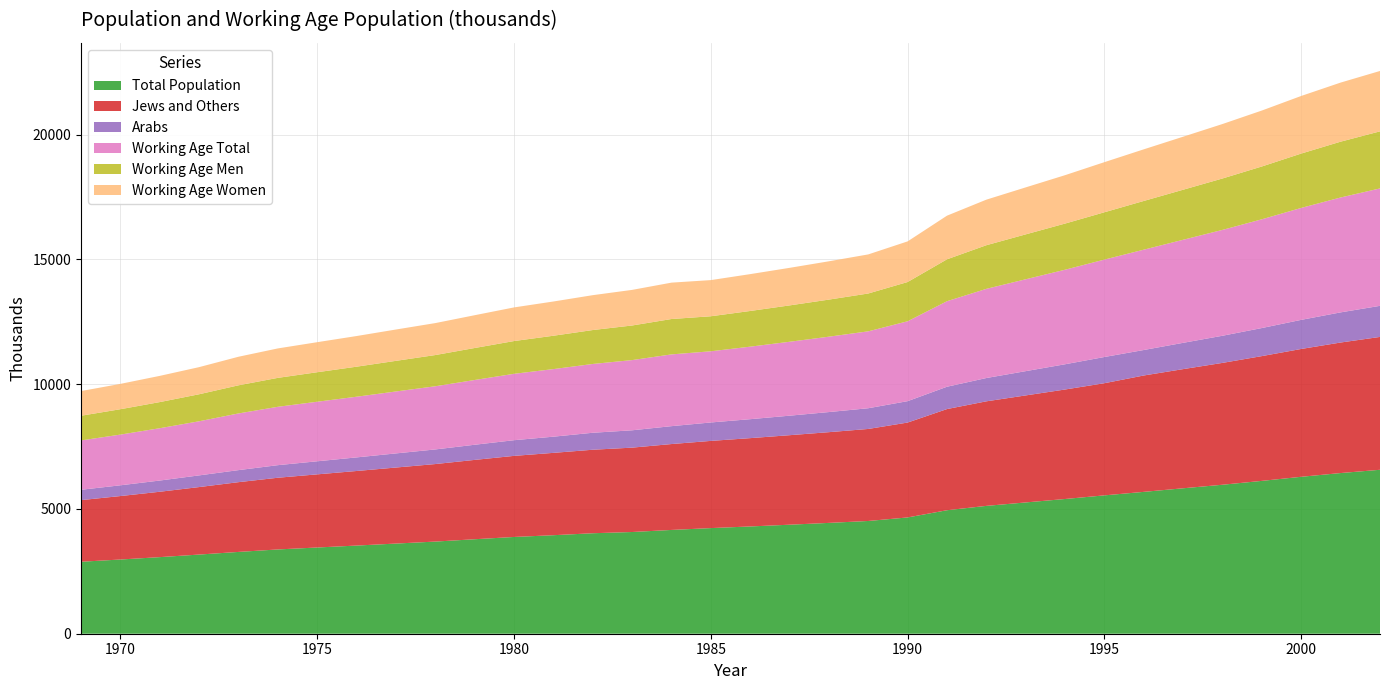

Reading left to right, transcribe all the data shown in this chart.

Total Population: 2884.2	2974.0	3069.3	3172.6	3278.1	3377.4	3455.3	3533.0	3613.0	3692.6	3786.4	3877.7	3948.1	4026.7	4076.2	4159.1	4233.0	4298.8	4368.9	4441.6	4518.2	4660.2	4949.1	5123.5	5261.4	5399.3	5544.9	5685.1	5828.9	5970.7	6125.3	6289.2	6439.0	6570.0
Jews and Others: 2469.6	2543.1	2620.1	2704.6	2795.6	2873.6	2931.2	2988.3	3047.2	3106.9	3179.5	3249.4	3300.0	3346.6	3381.0	3442.1	3494.5	3539.3	3587.2	3636.0	3688.1	3802.7	4054.3	4189.8	4288.7	4388.0	4495.1	4663.8	4775.4	4883.3	5000.6	5122.9	5231.0	5324.2
Arabs: 414.6	430.9	449.2	468.0	482.5	503.8	524.1	544.7	565.8	585.7	606.9	628.3	648.1	680.1	695.2	717.0	738.5	759.5	781.7	805.6	830.1	857.5	894.8	933.7	972.7	1011.3	1049.8	1021.3	1053.5	1087.4	1124.7	1166.3	1208.0	1245.8
Working Age Total: 1977.9	2032.2	2097.2	2169.1	2271.7	2339.4	2386.3	2431.8	2482.4	2531.8	2595.5	2660.8	2708.7	2757.1	2813.4	2875.7	2852.7	2906.6	2962.2	3021.0	3082.3	3201.3	3427.7	3574.0	3682.2	3789.1	3904.4	4021.1	4130.3	4242.8	4358.4	4486.6	4604.5	4706.2
Working Age Men: 989.2	1016.9	1046.8	1082.0	1127.2	1159.3	1182.3	1203.5	1226.8	1250.7	1281.7	1312.6	1336.6	1359.4	1386.4	1417.7	1403.3	1429.9	1457.1	1485.7	1515.9	1573.0	1678.9	1748.4	1799.4	1849.5	1896.2	1952.2	2005.4	2059.9	2116.3	2178.4	2236.4	2286.2
Working Age Women: 988.6	1015.4	1050.4	1087.4	1144.6	1179.8	1204.0	1228.2	1255.7	1280.6	1313.9	1347.9	1372.1	1397.4	1426.7	1458.0	1449.2	1476.6	1505.1	1535.2	1566.5	1628.3	1748.8	1825.6	1882.8	1939.6	2008.3	2069.0	2125.0	2182.8	2242.2	2308.2	2368.1	2420.1